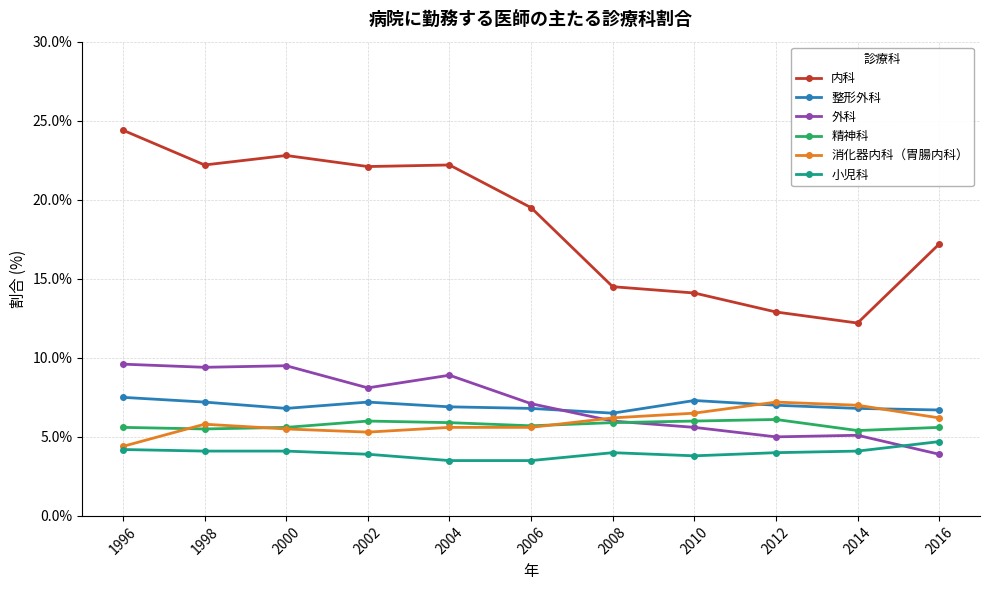

In 整形外科, how many points are lower than both neighbors (excluding endpoints)?

2